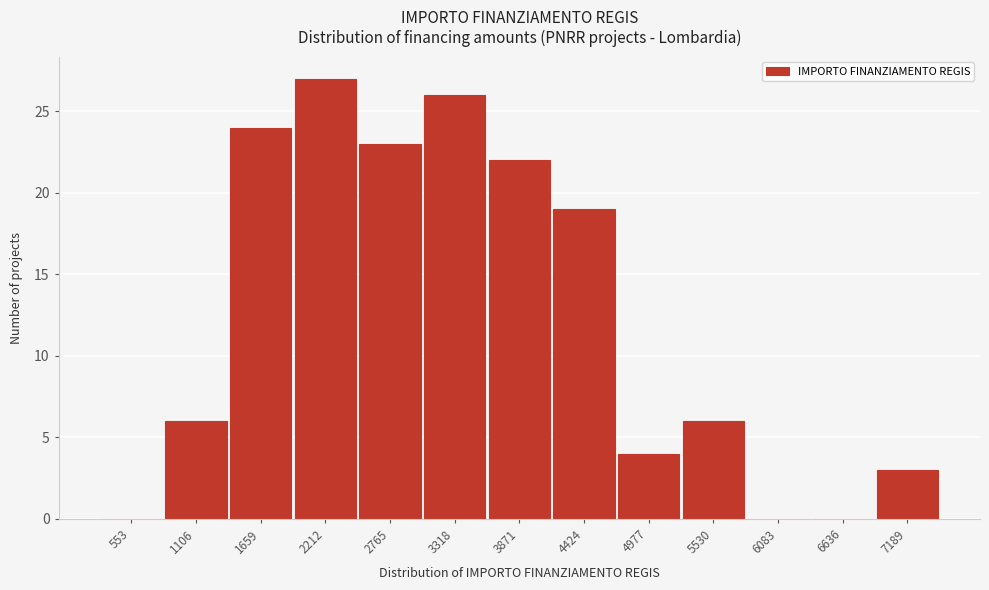

Reading left to right, what are all the values shown in this chart?

553=0	1106=6	1659=24	2212=27	2765=23	3318=26	3871=22	4424=19	4977=4	5530=6	6083=0	6636=0	7189=3